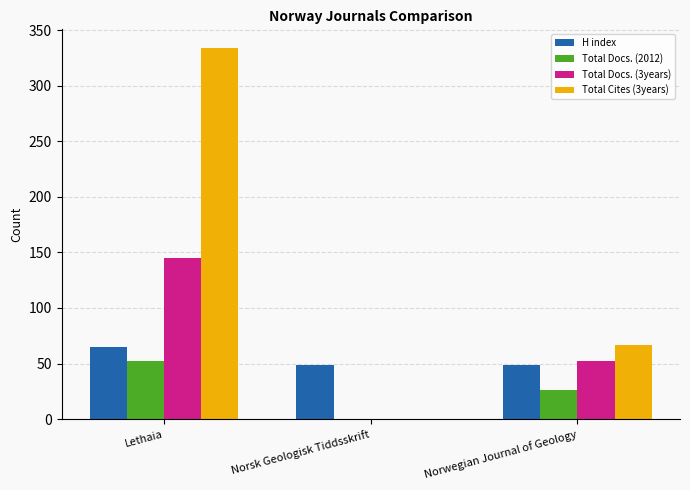

How many categories are shown in the chart?

3